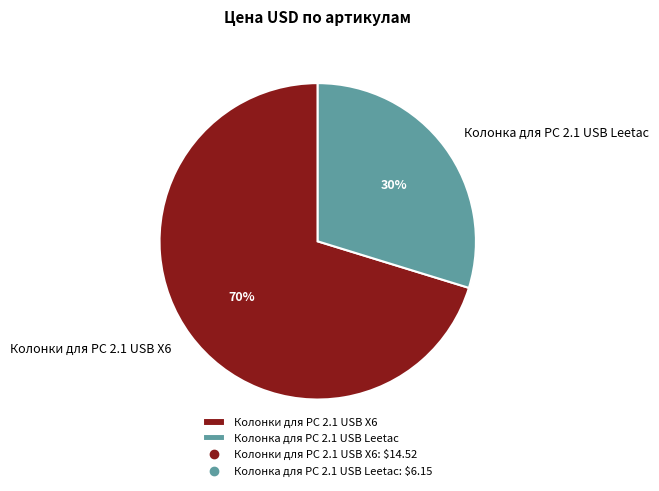

To the nearest percent, what is the difference between the largest and smallest slice percentages?

40%